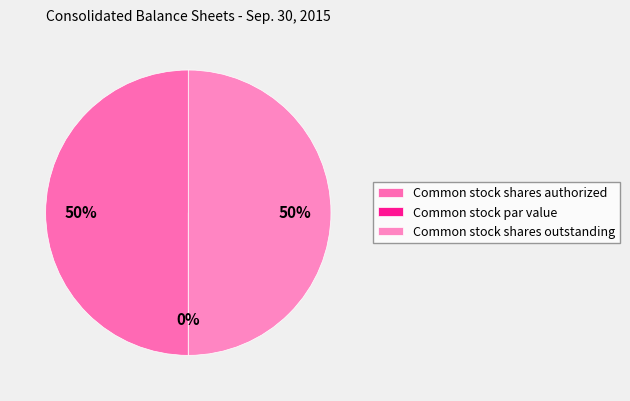

What percentage is NOT represented by Common stock shares authorized?

50.0%